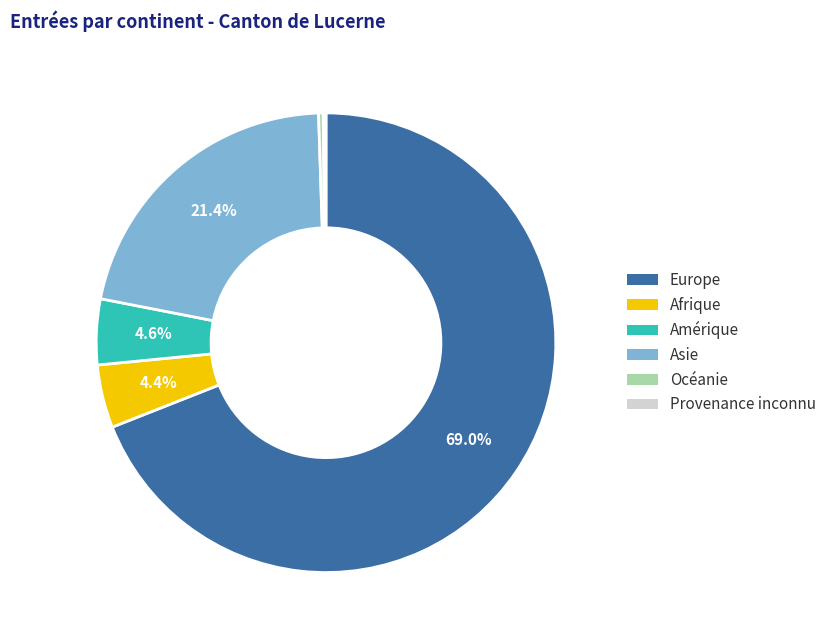

Is the sum of Amérique and Europe greater than half?

Yes